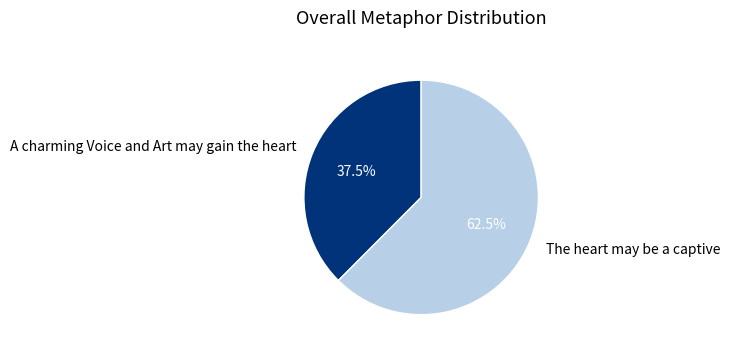

What is the ratio of the value at A charming Voice and Art may gain the heart to the value at The heart may be a captive?

0.6